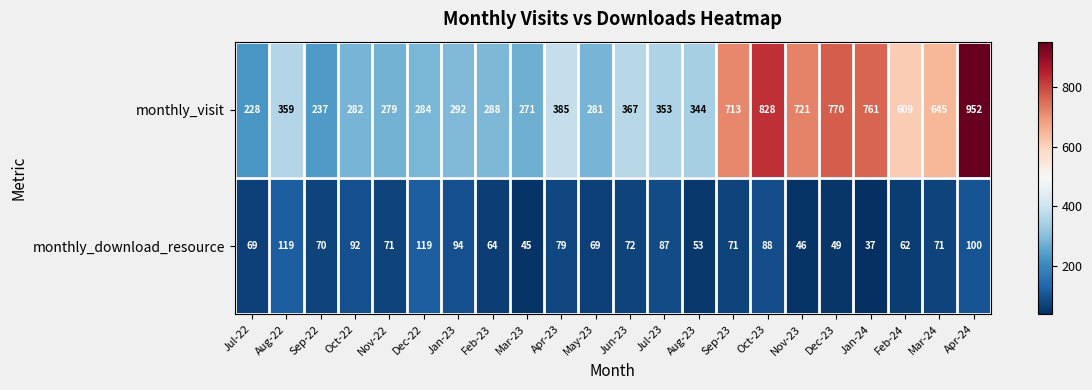

True or false: monthly_download_resource has a value of 47 at Jul-23.

False